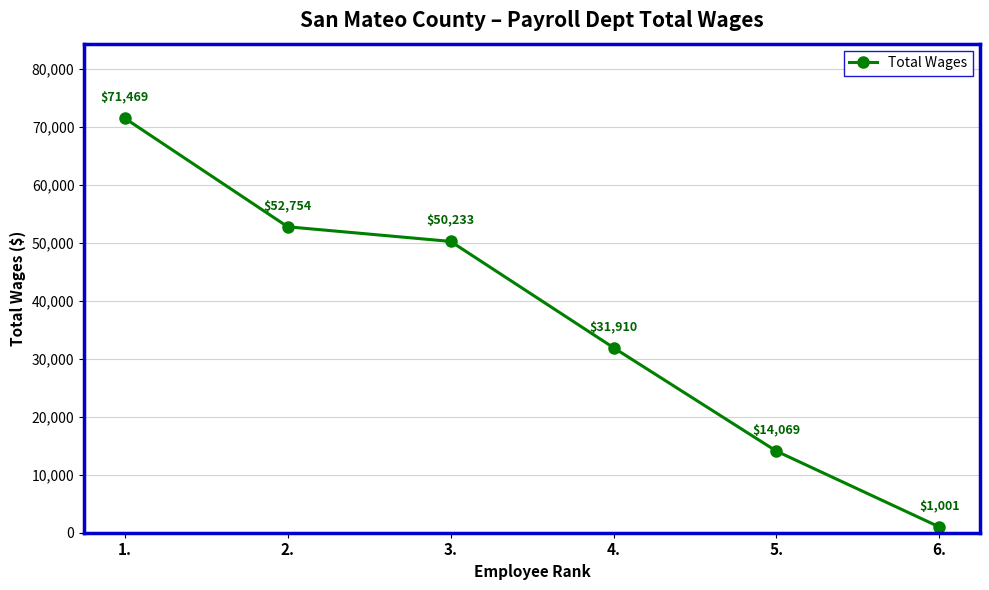

Does the chart have visible grid lines?

Yes